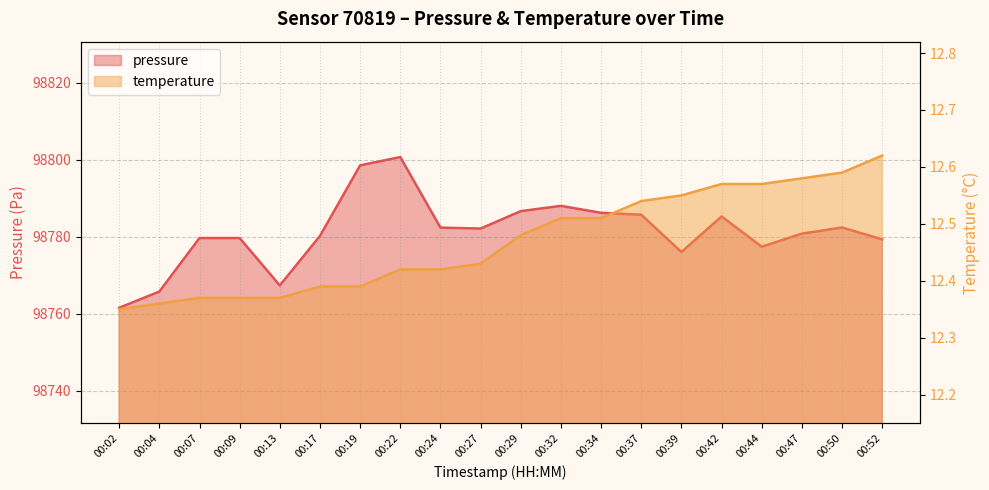

How many interior local peaks does the pressure series have?

4